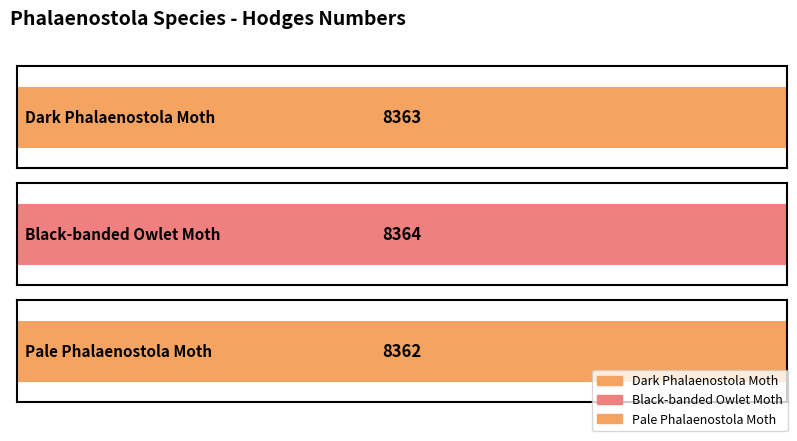

What is the difference between the values at Black-banded Owlet Moth and Dark Phalaenostola Moth?

1